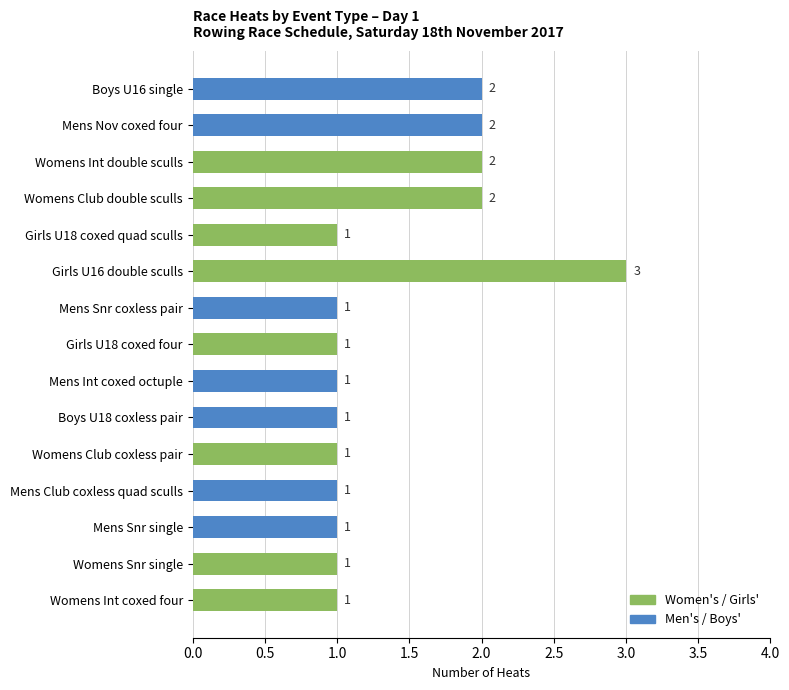

Reading bottom to top, transcribe all the data shown in this chart.

Womens Int coxed four=1	Womens Snr single=1	Mens Snr single=1	Mens Club coxless quad sculls=1	Womens Club coxless pair=1	Boys U18 coxless pair=1	Mens Int coxed octuple=1	Girls U18 coxed four=1	Mens Snr coxless pair=1	Girls U16 double sculls=3	Girls U18 coxed quad sculls=1	Womens Club double sculls=2	Womens Int double sculls=2	Mens Nov coxed four=2	Boys U16 single=2